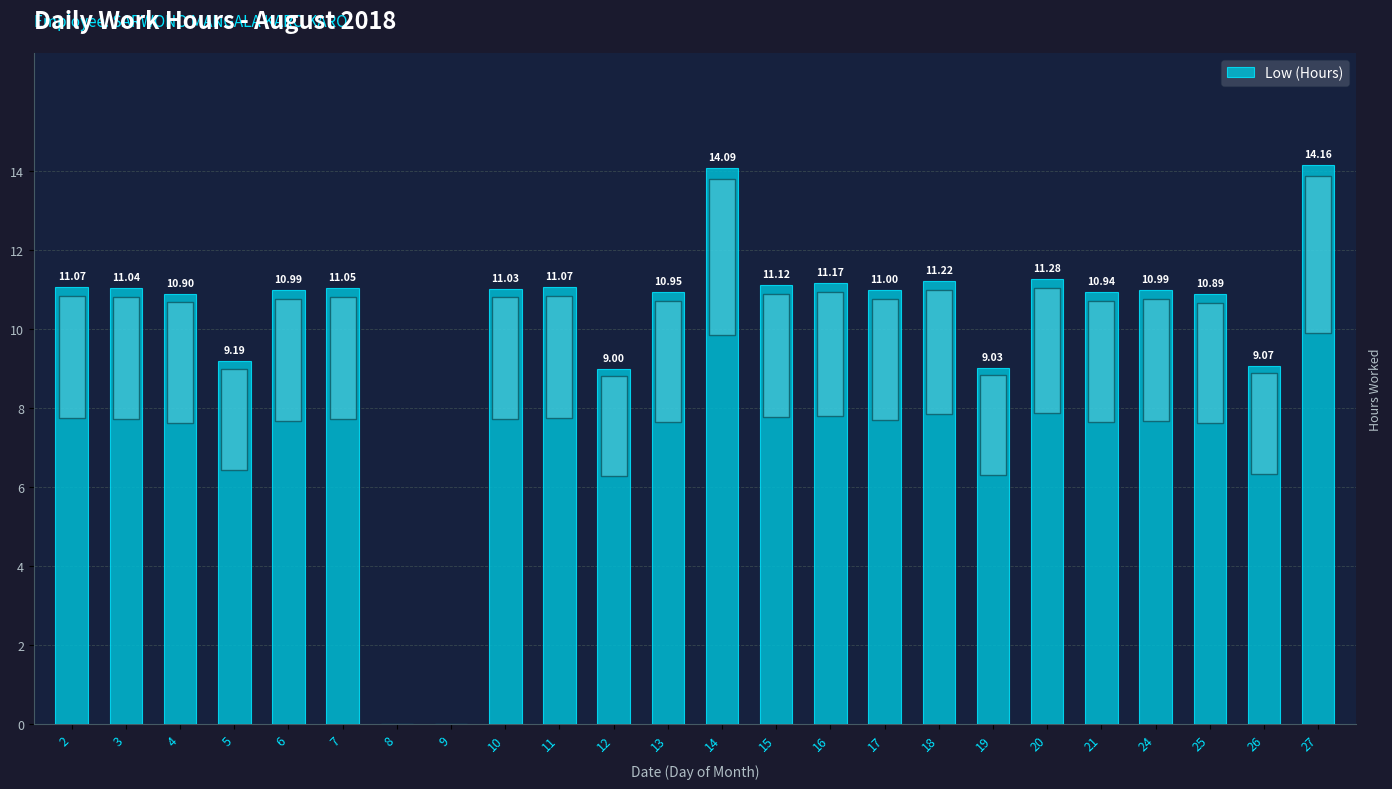

Which has a higher value, 13 or 17?

17